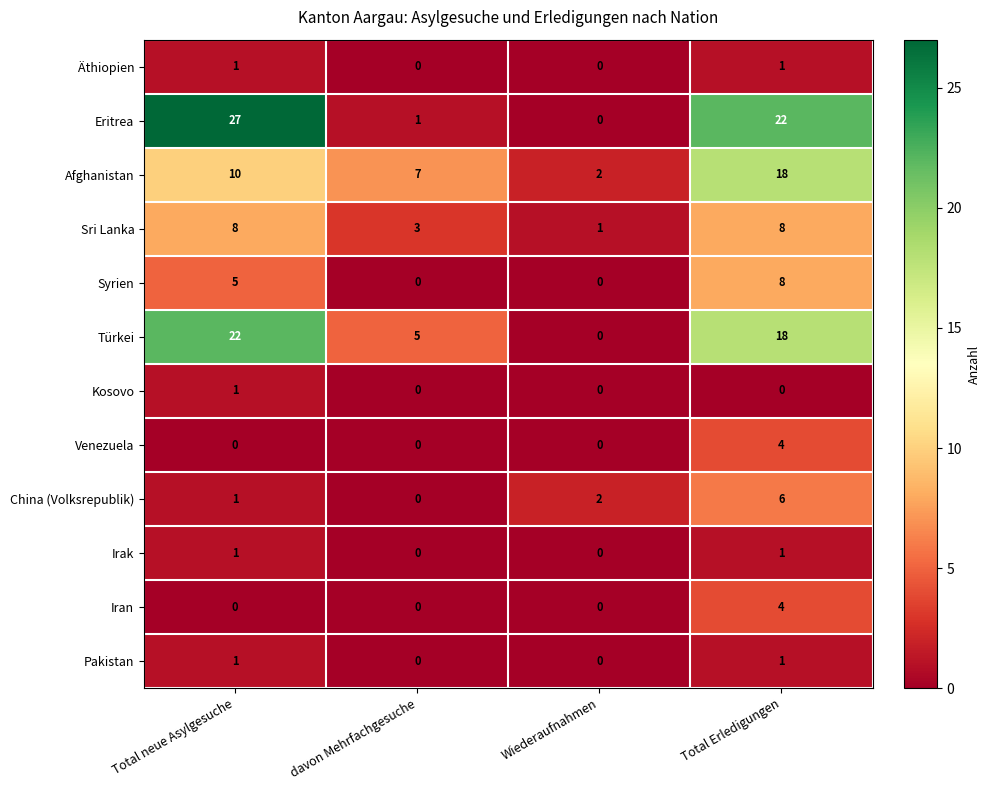

How many data points in Pakistan are less than 1?

2